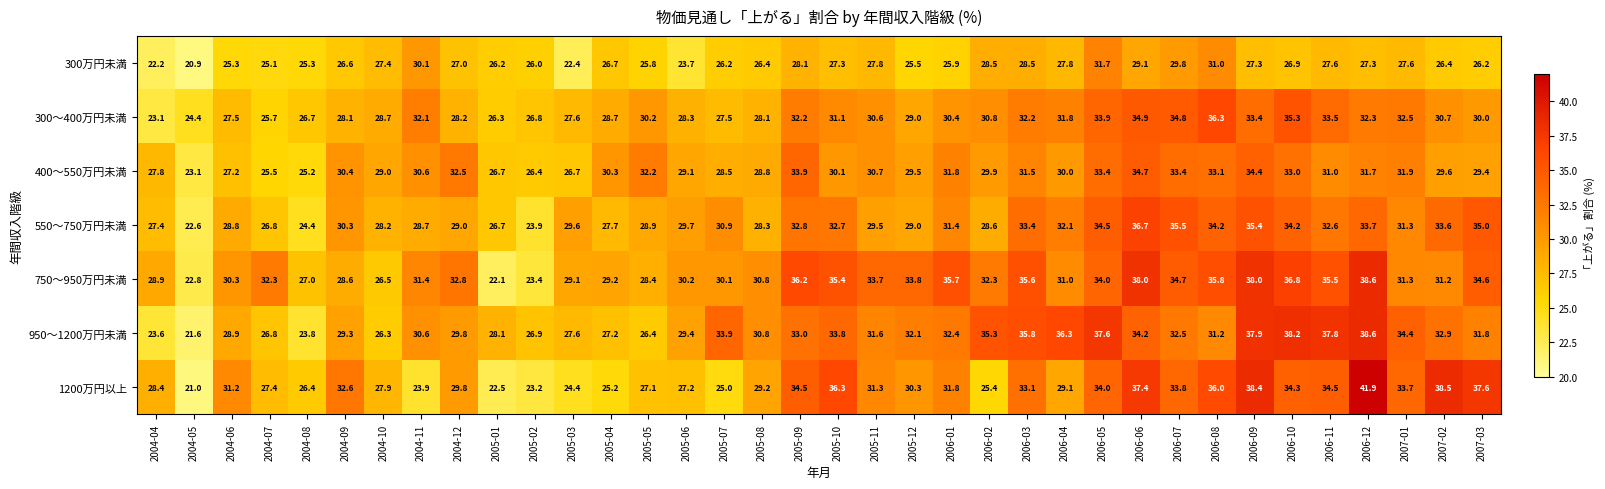

Between 2005-07 and 2007-03, which series saw the biggest shift?

1200万円以上